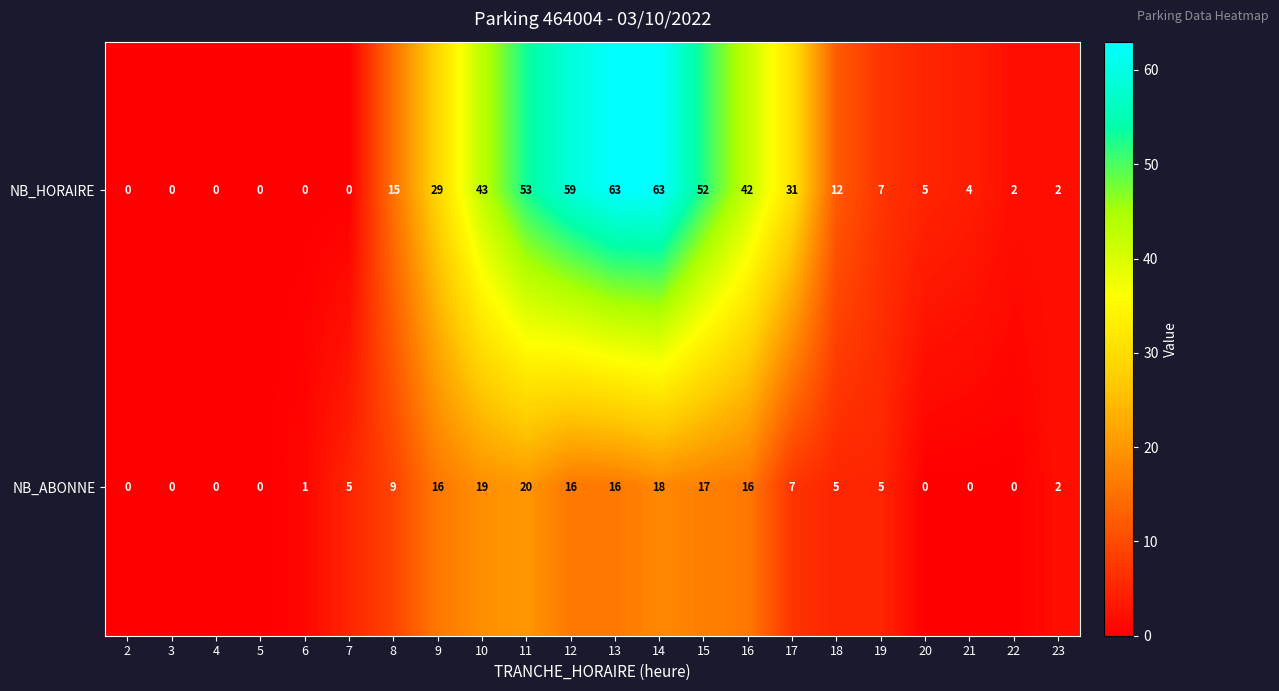

How many values in NB_HORAIRE are above zero?

16